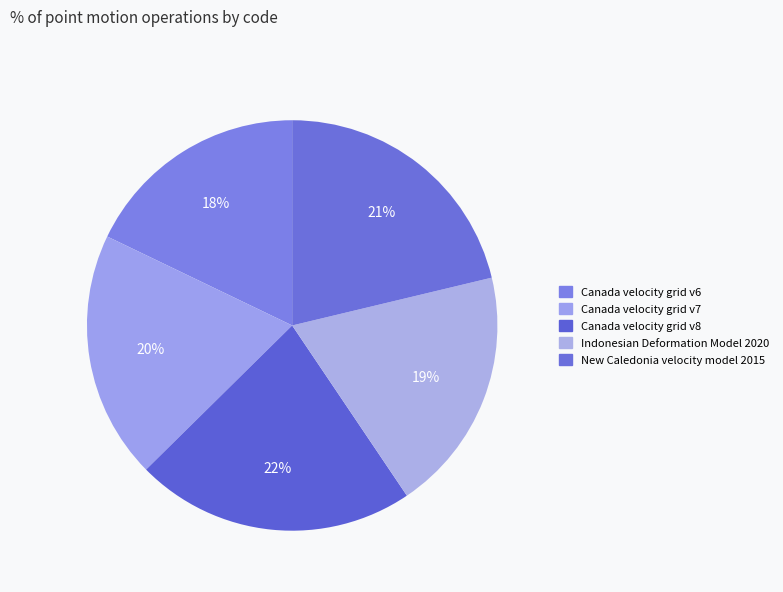

How many segments does this pie chart have?

5